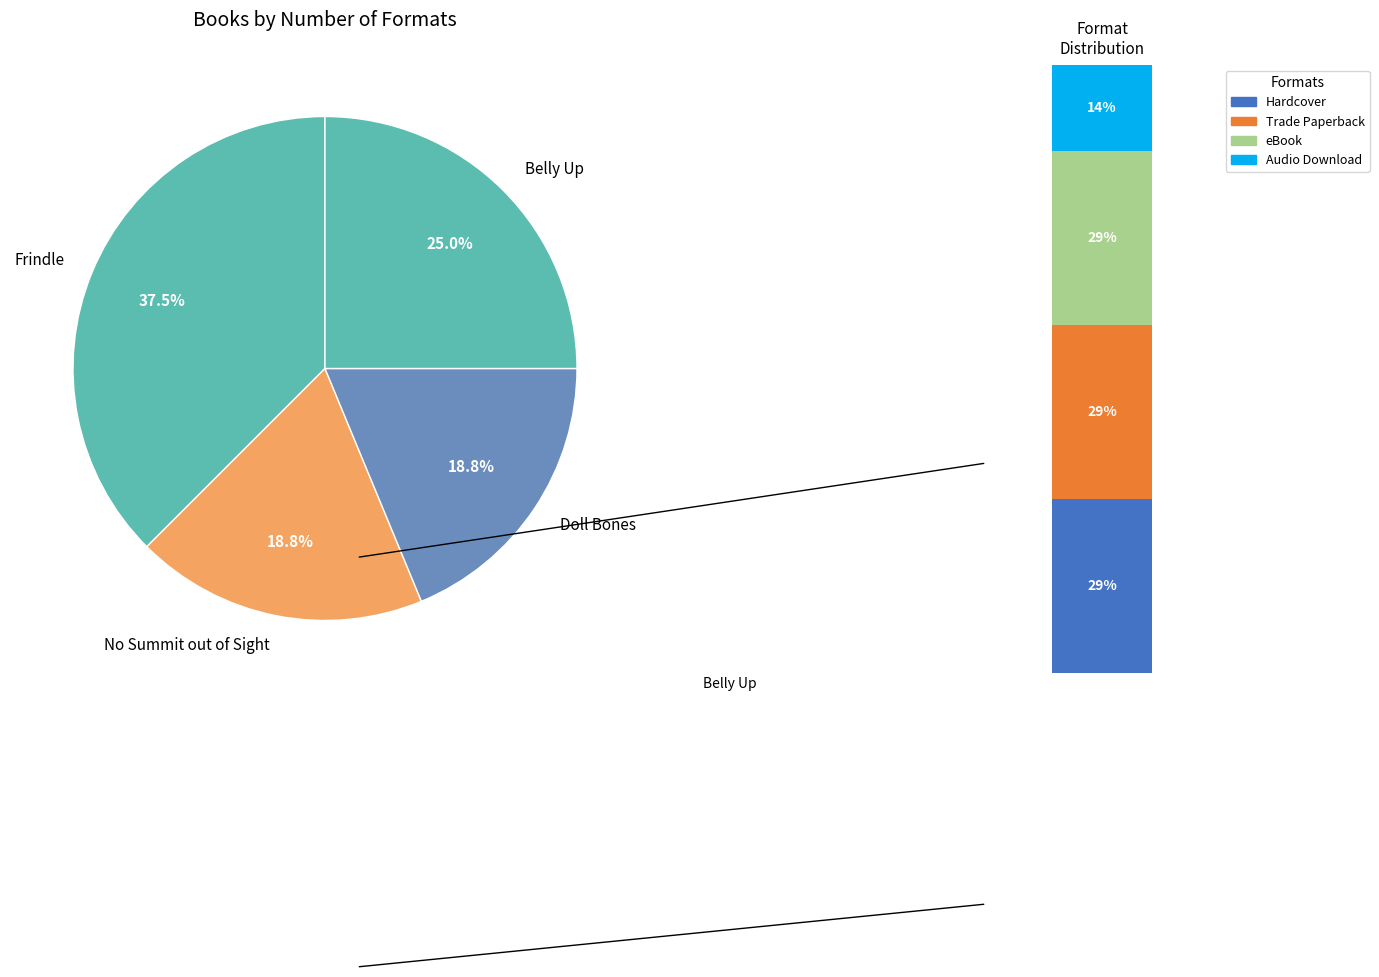

Is it true that Belly Up is 25% of the pie?

True